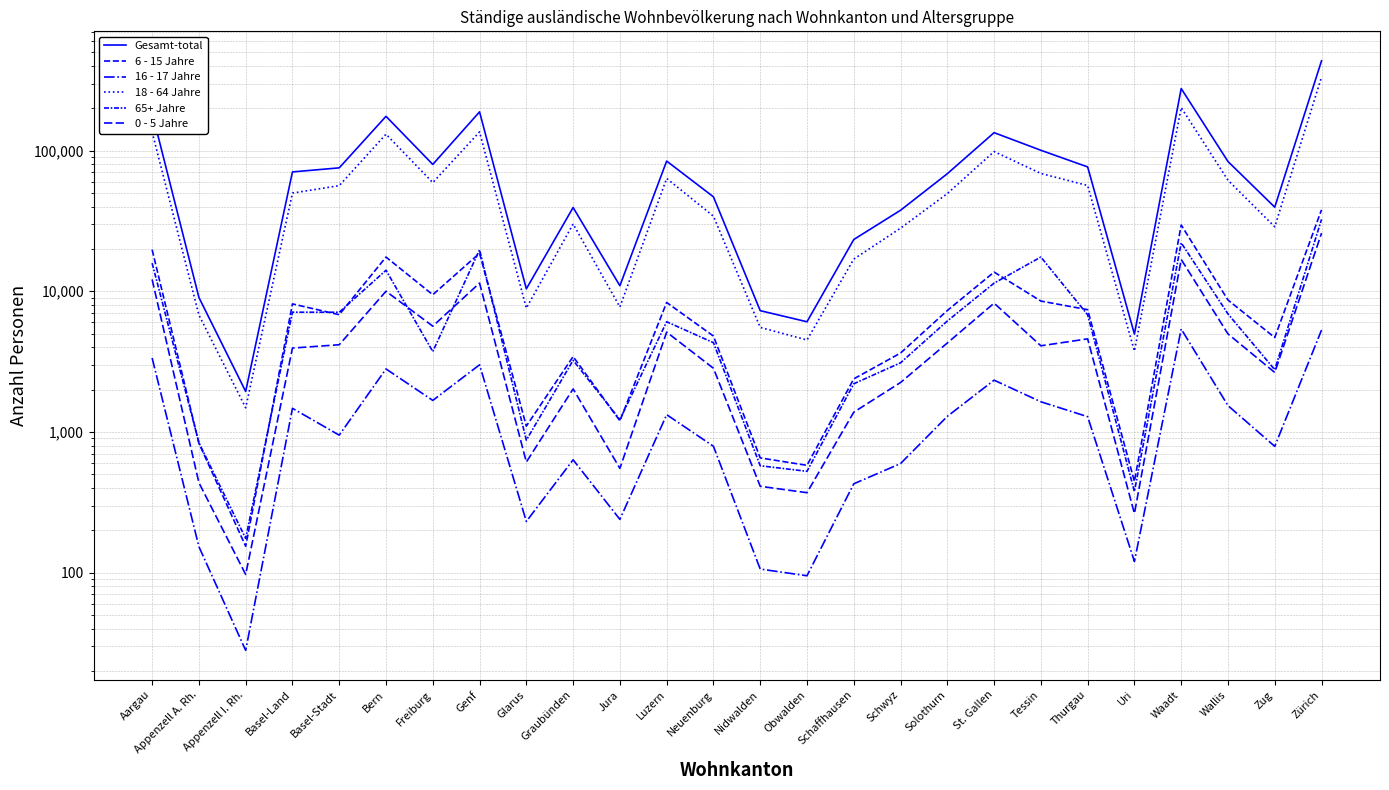

How many data points in 65+ Jahre are above 6074?

12